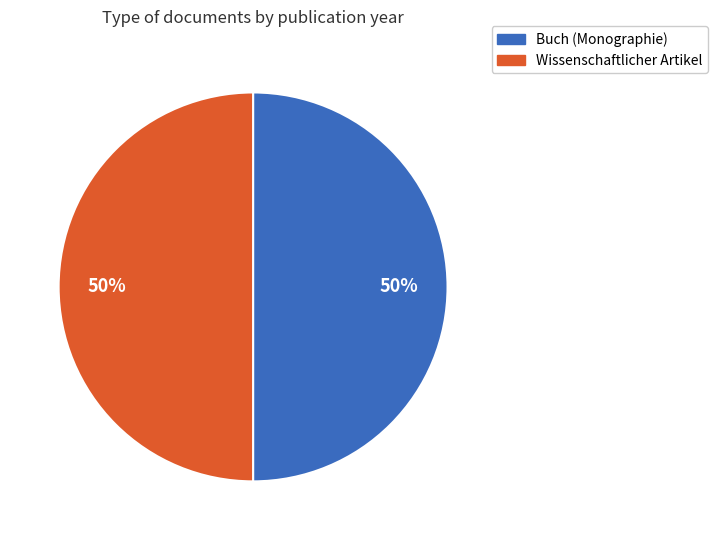

To the nearest percent, what is the average slice percentage?

50%